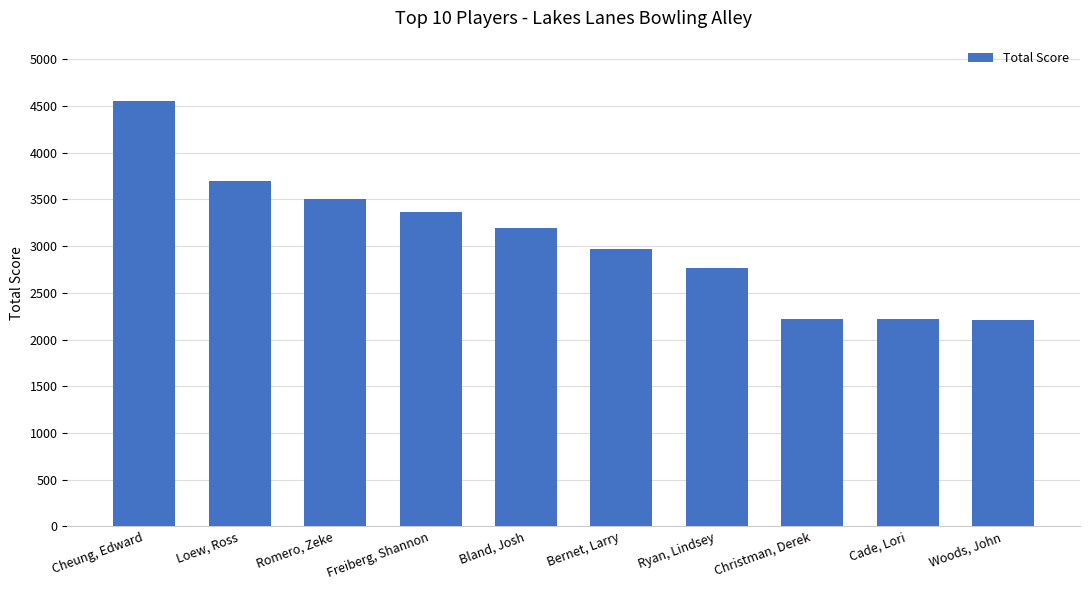

What is the label of the 1st bar from the left?

Cheung, Edward